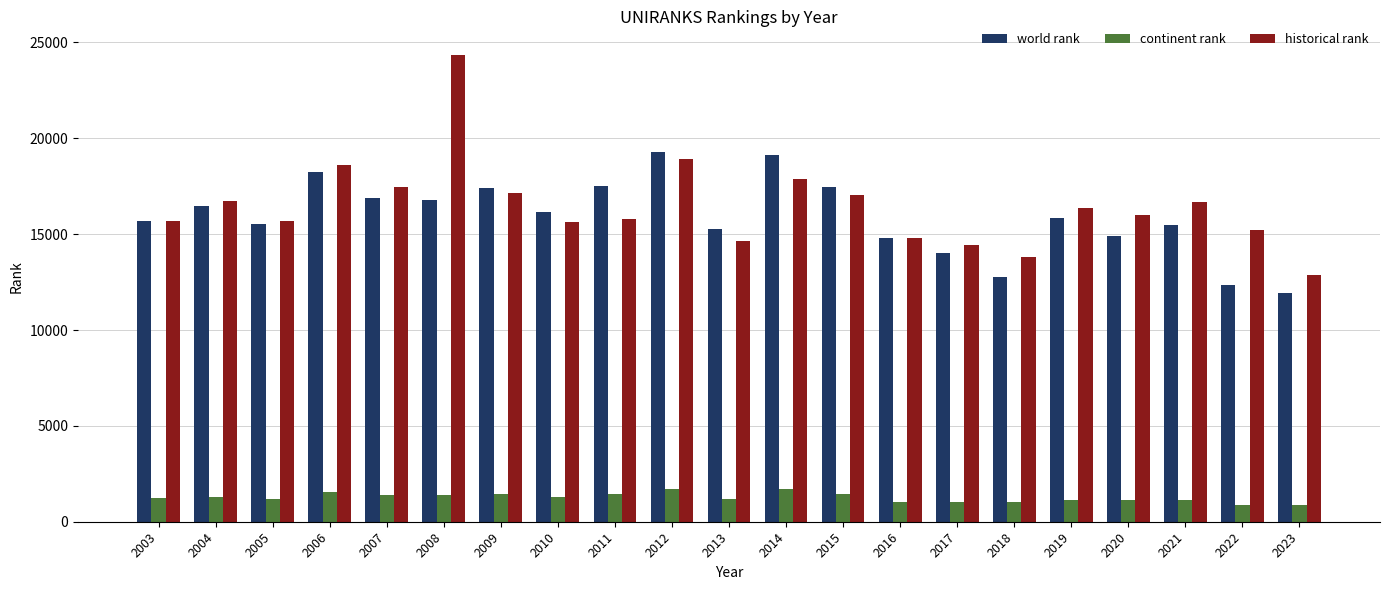

What is the value of the continent rank bar at the 5th from the left?

1396